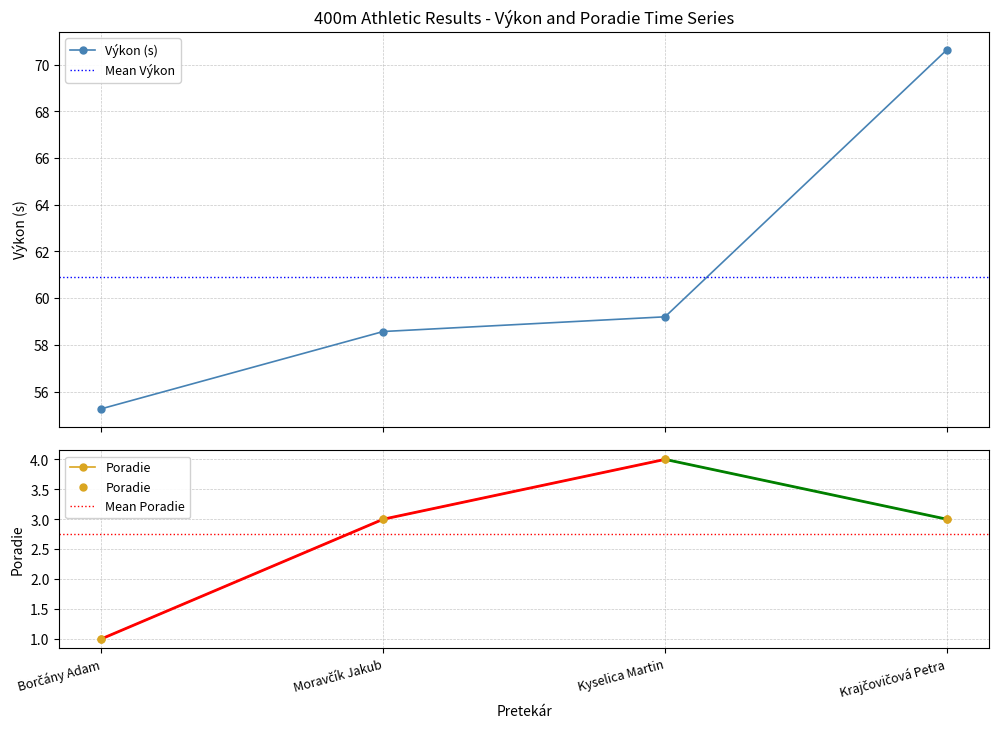

At which label does Poradie first exceed 3?

Kyselica Martin